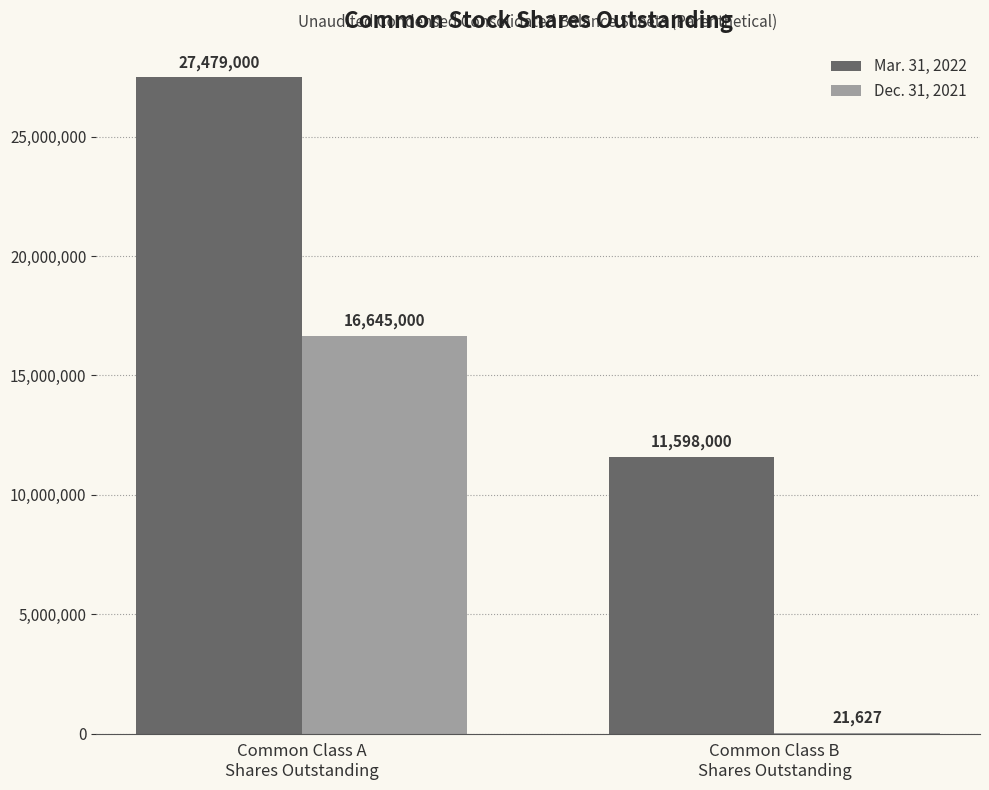

Reading right to left, transcribe all the data shown in this chart.

Mar. 31, 2022: Common Class B
Shares Outstanding=11598000	Common Class A
Shares Outstanding=27479000
Dec. 31, 2021: Common Class B
Shares Outstanding=21627	Common Class A
Shares Outstanding=16645000